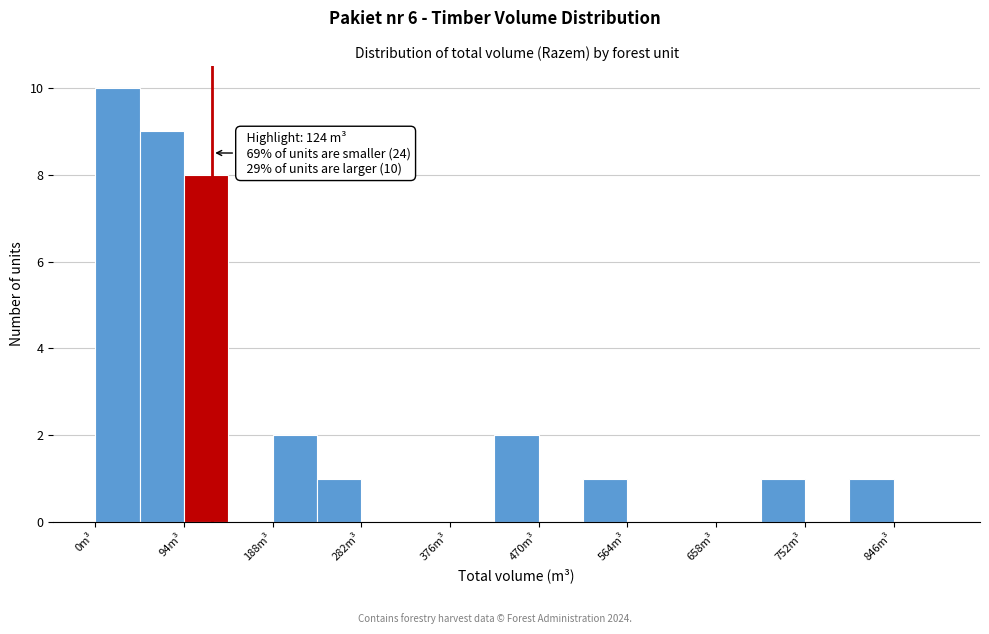

Which range on the x-axis has the tallest bar?

0 to 47